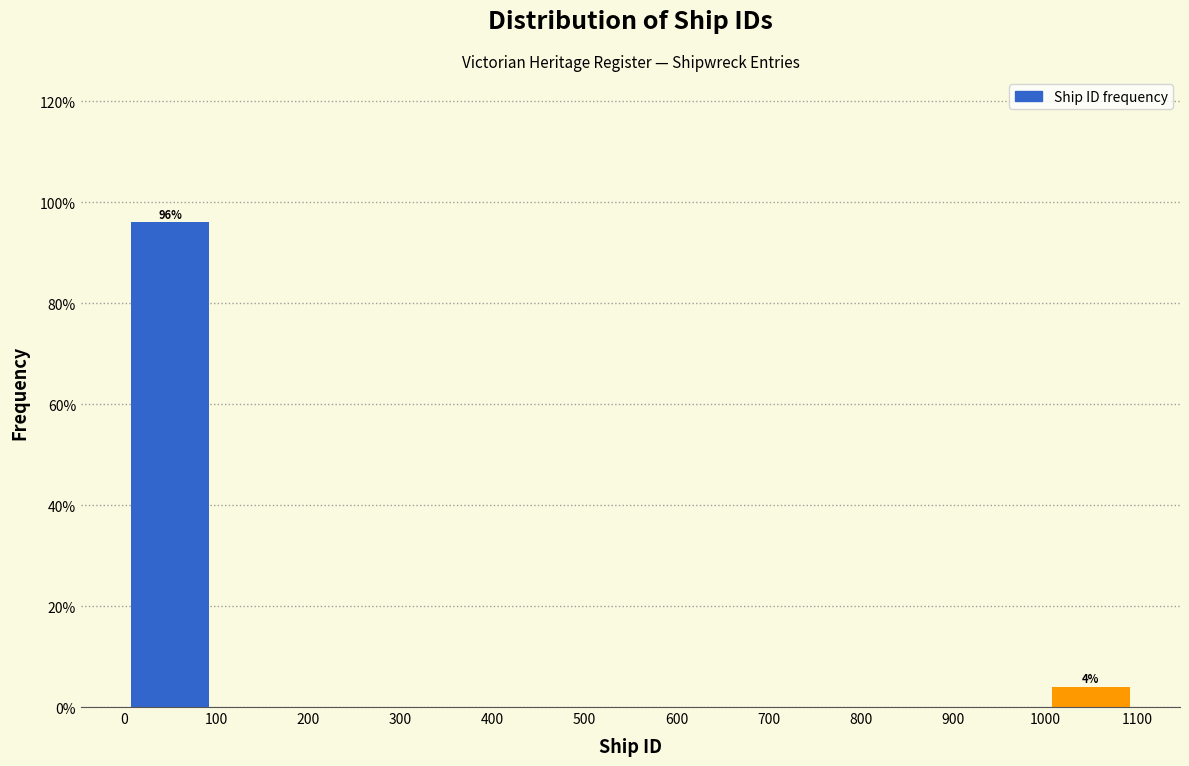

Which range on the x-axis has the tallest bar?

0 to 100